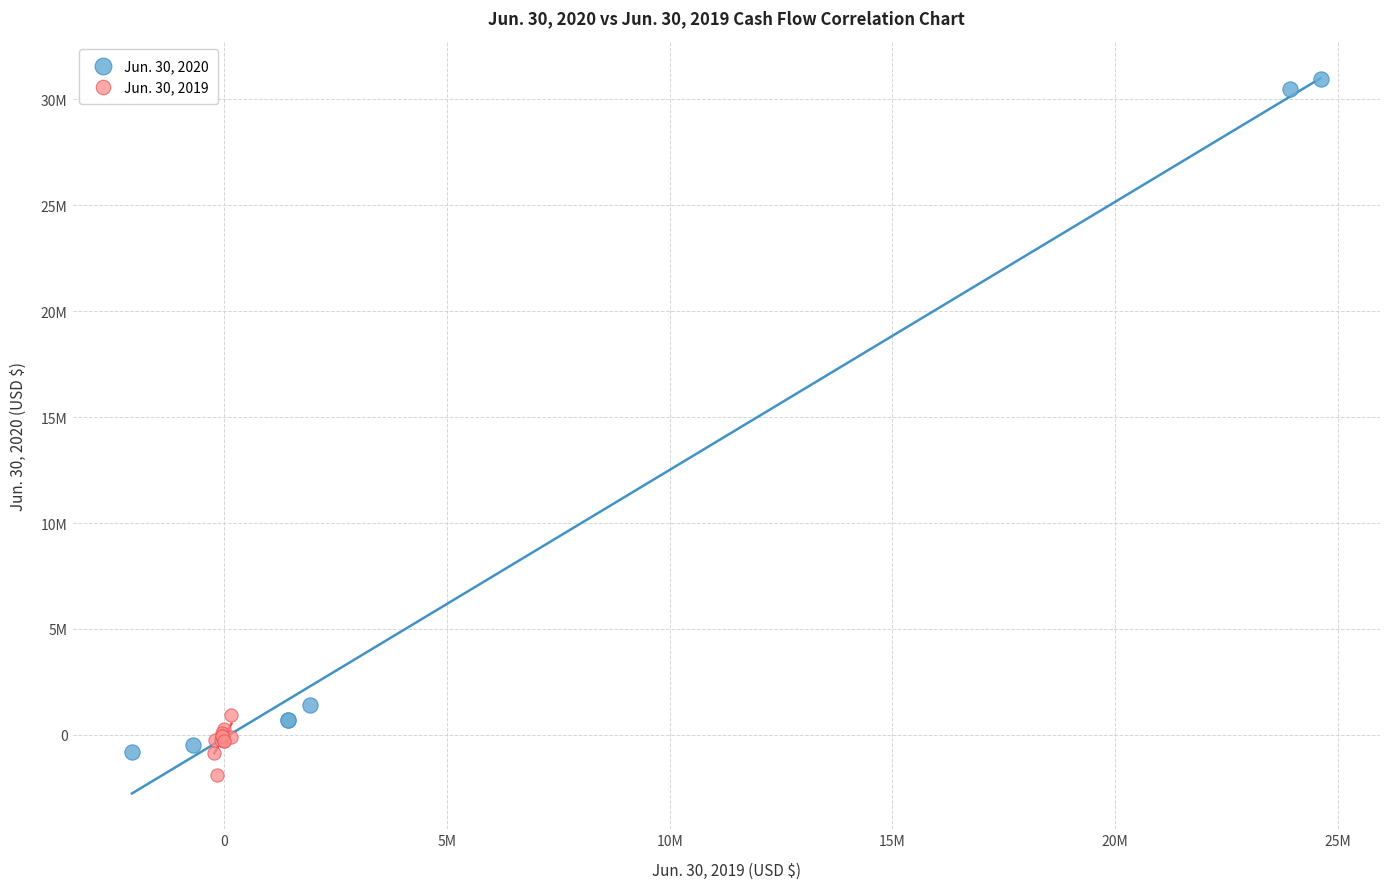

Which series has the largest Y range (max minus min)?

Jun. 30, 2020